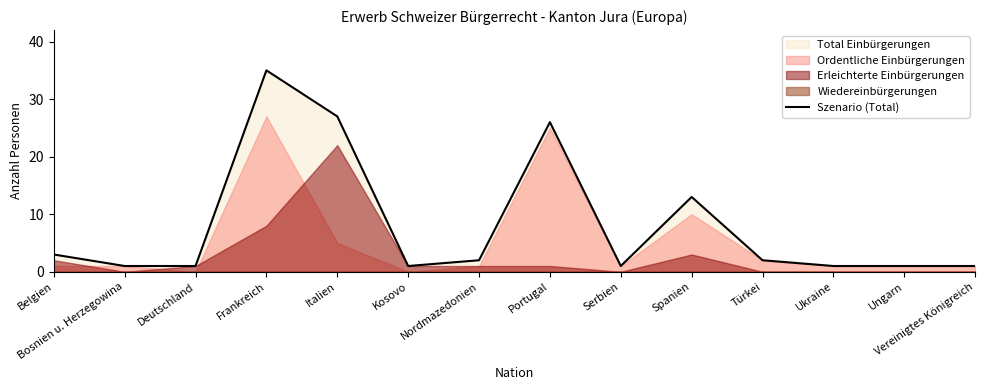

How many lines are shown in the chart?

1